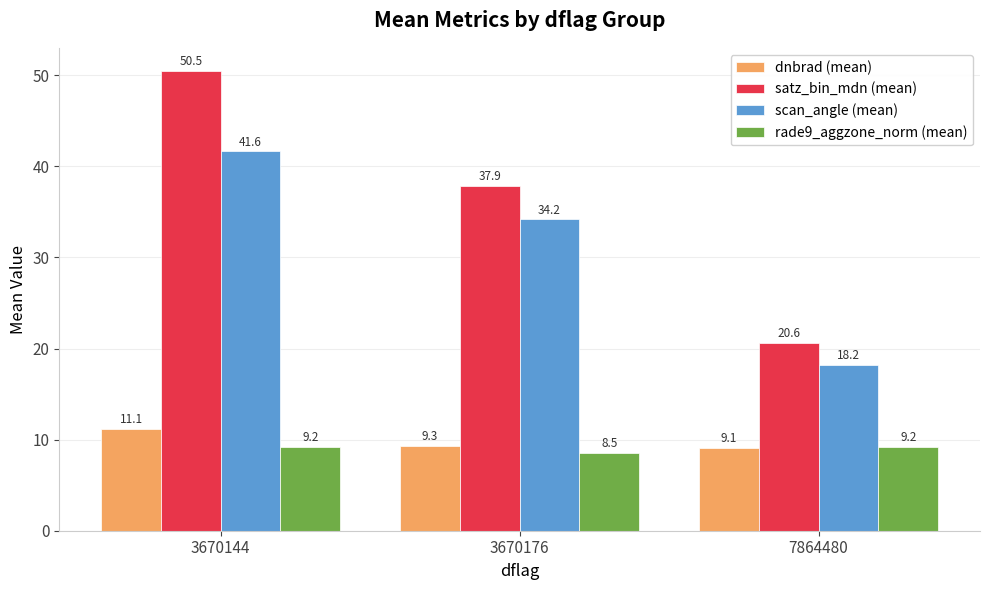

Where is rade9_aggzone_norm (mean) nearest to the value 8?

3670176